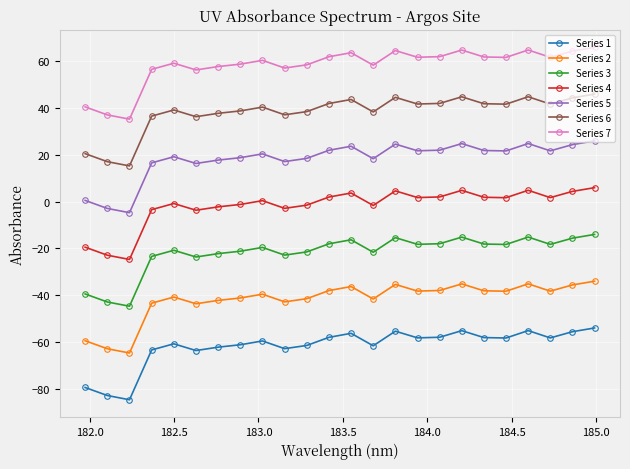

What is the difference between the maximum and second lowest values in the Series 6 series?

28.9